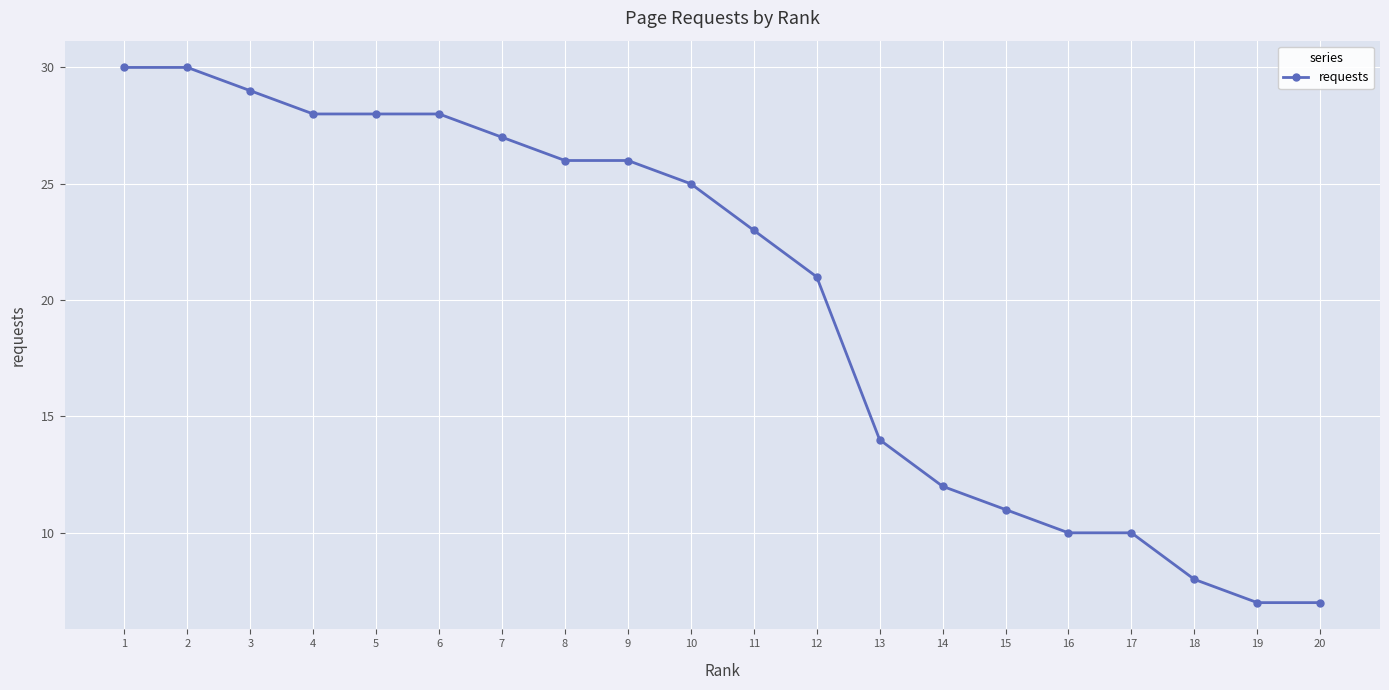

What is the sum of the values at 14 and 12?

33